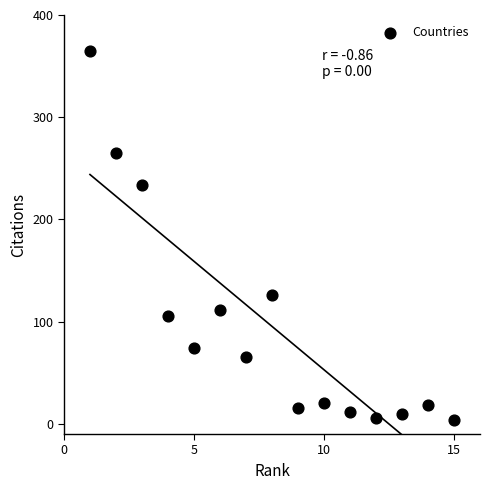

What Y value in the scatter plot is closest to 184?

234